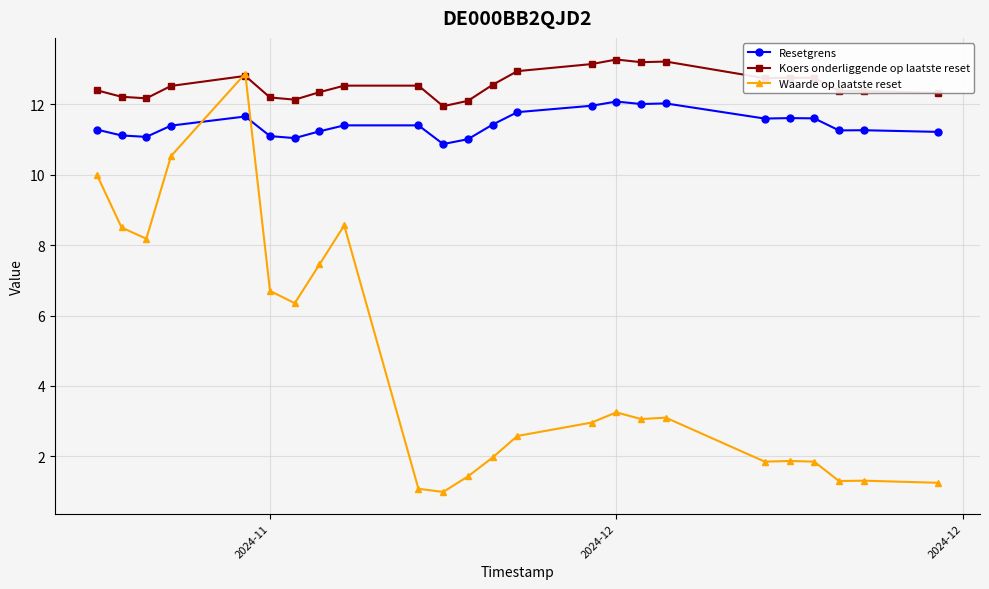

In Resetgrens, how many points are lower than both neighbors (excluding endpoints)?

6